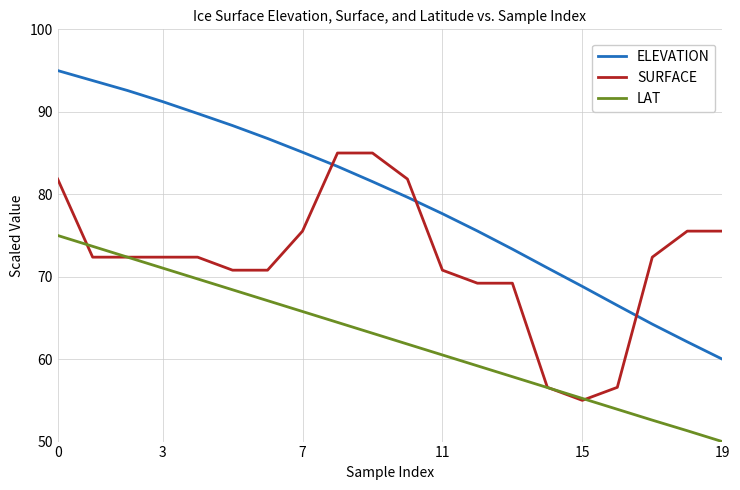

Rank the series by their average value, from highest to lowest.

ELEVATION, SURFACE, LAT